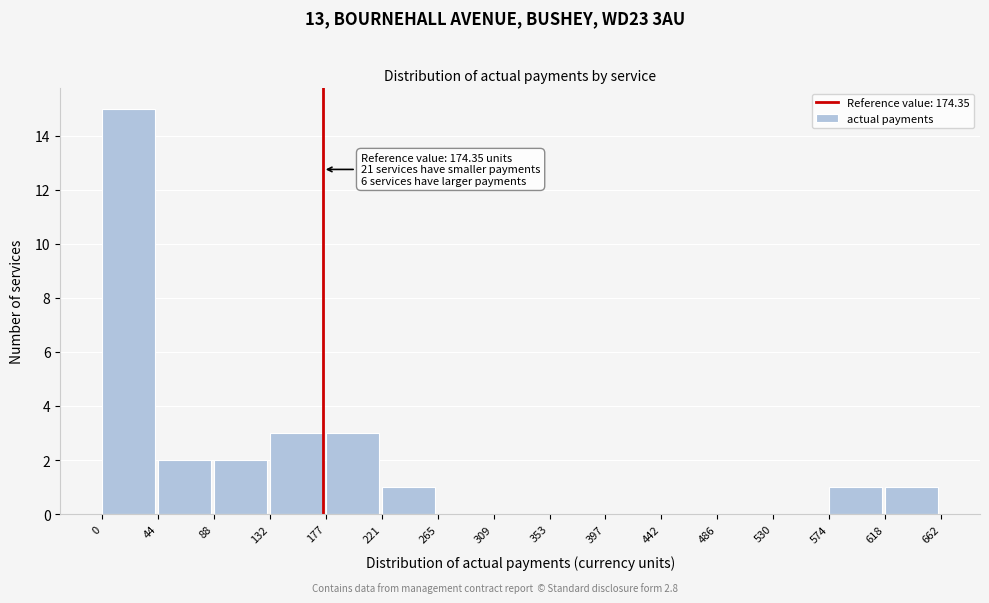

Which range on the x-axis has the tallest bar?

0 to 44